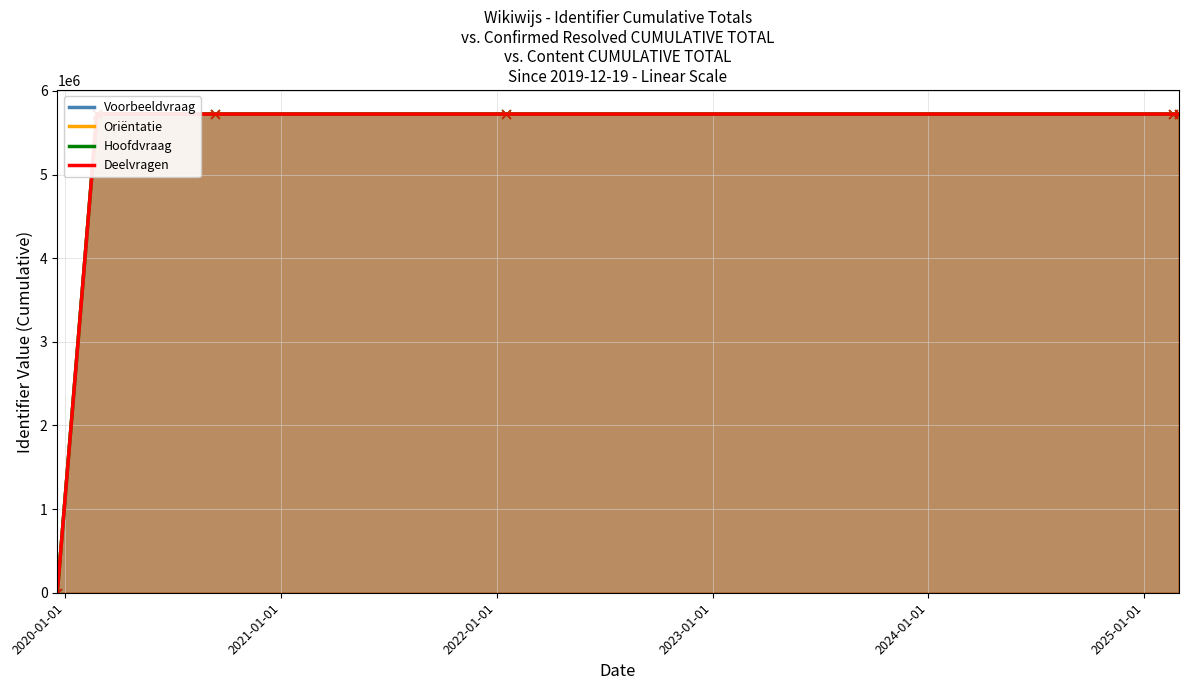

At how many categories does at least one series exceed 4175324?

5